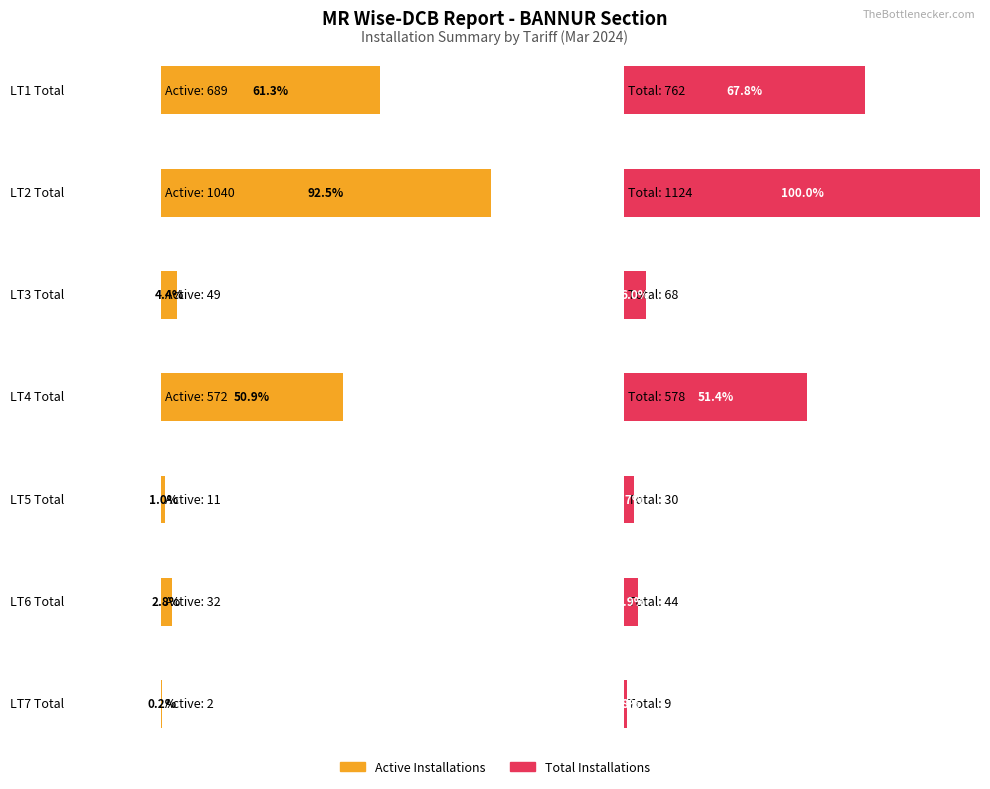

What is the value of the Total Installations bar at the 1st from the left?

762